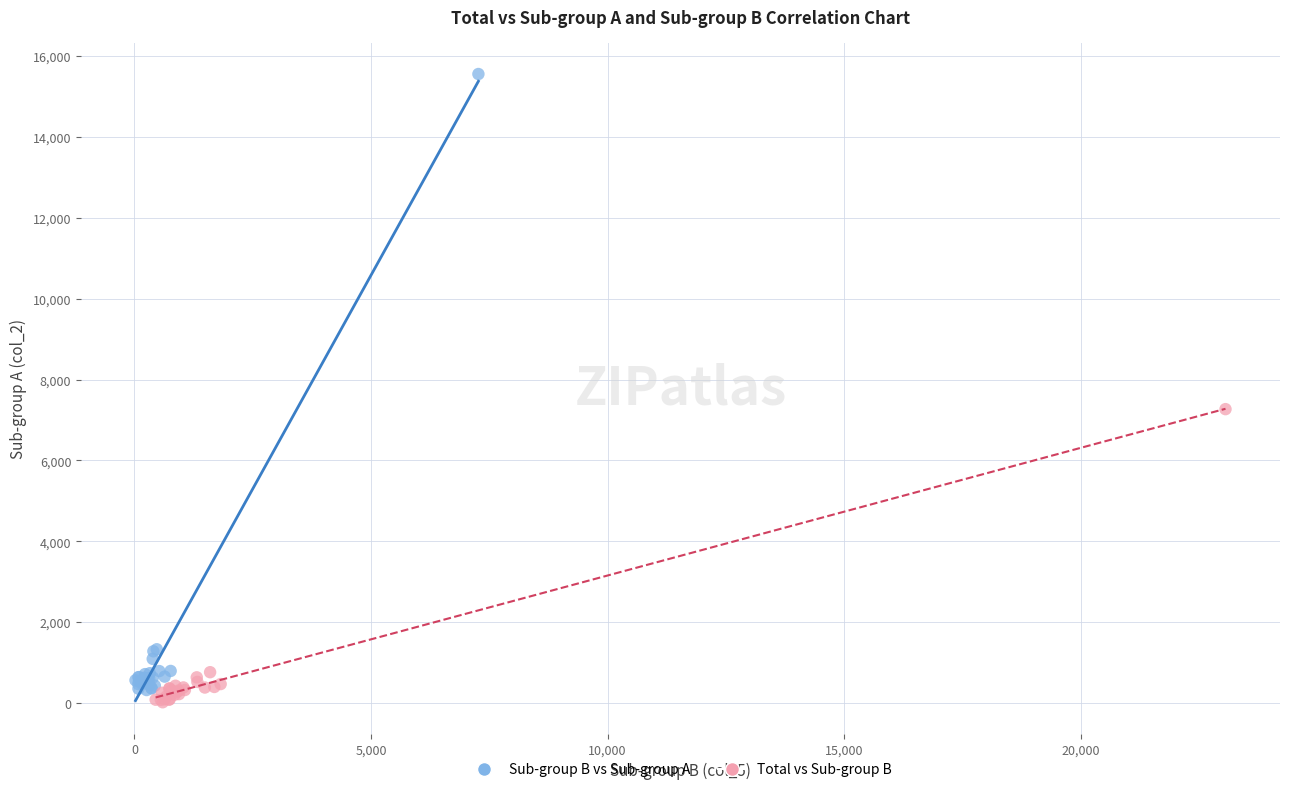

Which series contains the highest Y value?

Sub-group B vs Sub-group A